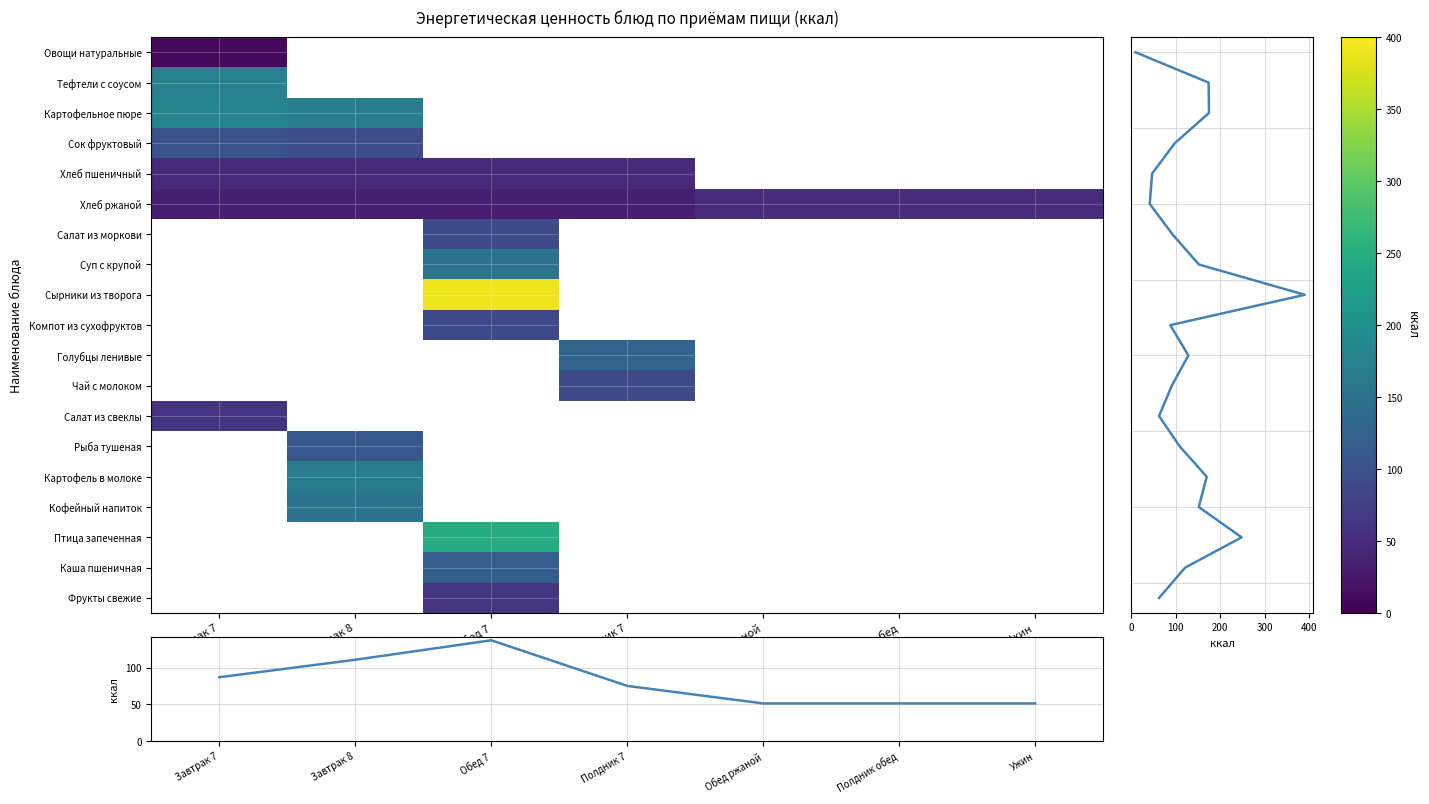

True or false: Хлеб пшеничный has a value of 0.0 at Полдник обед.

True